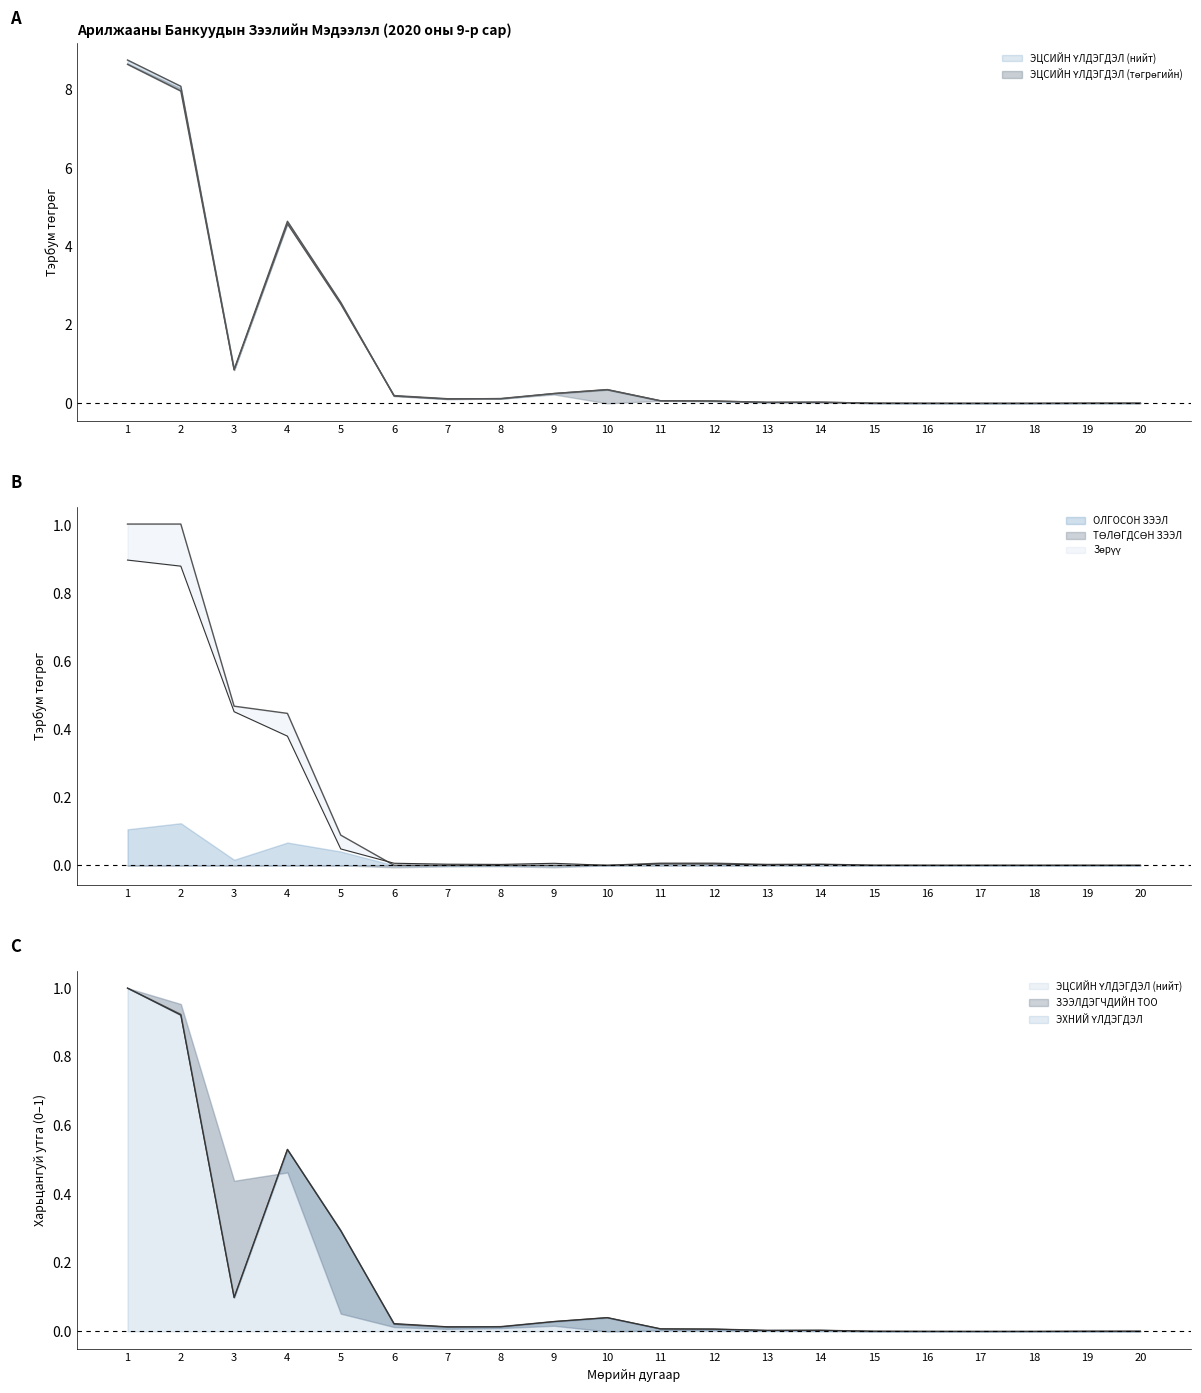

Rank the series at 20 from highest to lowest value.

ЭХНИЙ ҮЛДЭГДЭЛ, ЭЦСИЙН ҮЛДЭГДЭЛ (төгрөгийн), ЭЦСИЙН ҮЛДЭГДЭЛ (нийт), ОЛГОСОН ЗЭЭЛ, ТӨЛӨГДСӨН ЗЭЭЛ